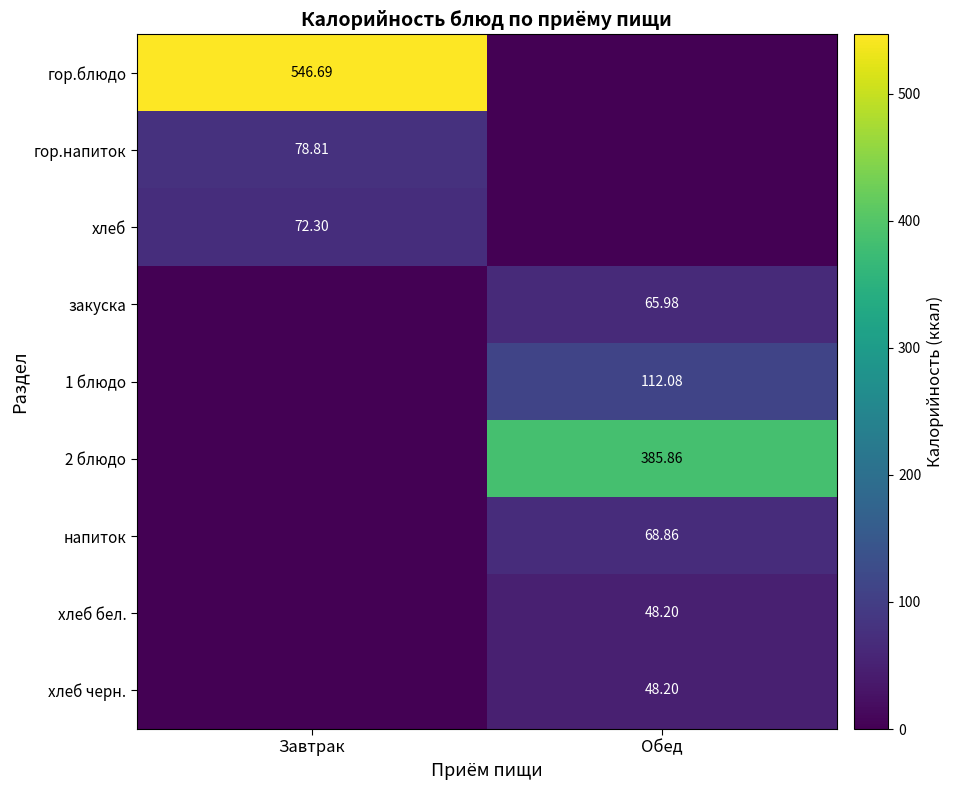

The value of закуска at Обед is 40.2. True or false?

False